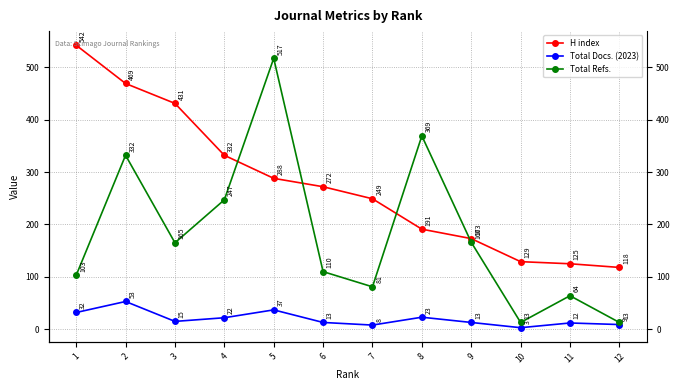

Which series changed the most between 9 and 11?

Total Refs.